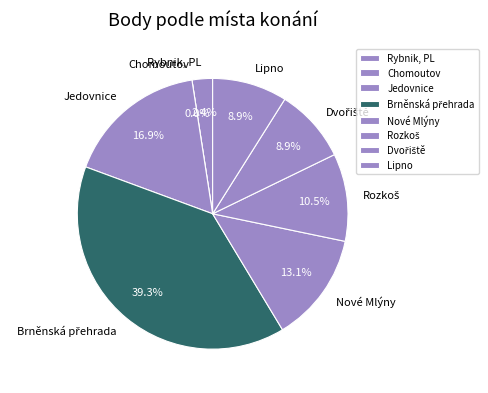

Is it true that Rybnik, PL is 2% of the pie?

True